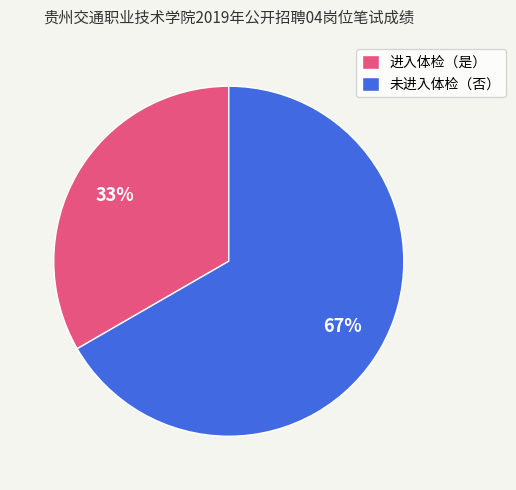

Rank the categories by value from lowest to highest.

进入体检（是）, 未进入体检（否）